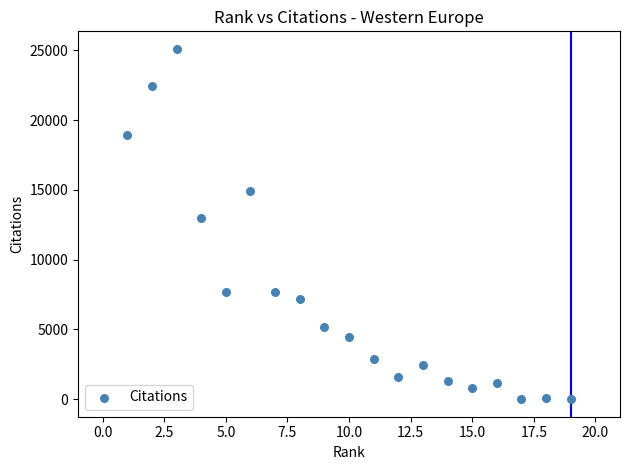

What is the range of X values (max minus min)?

18